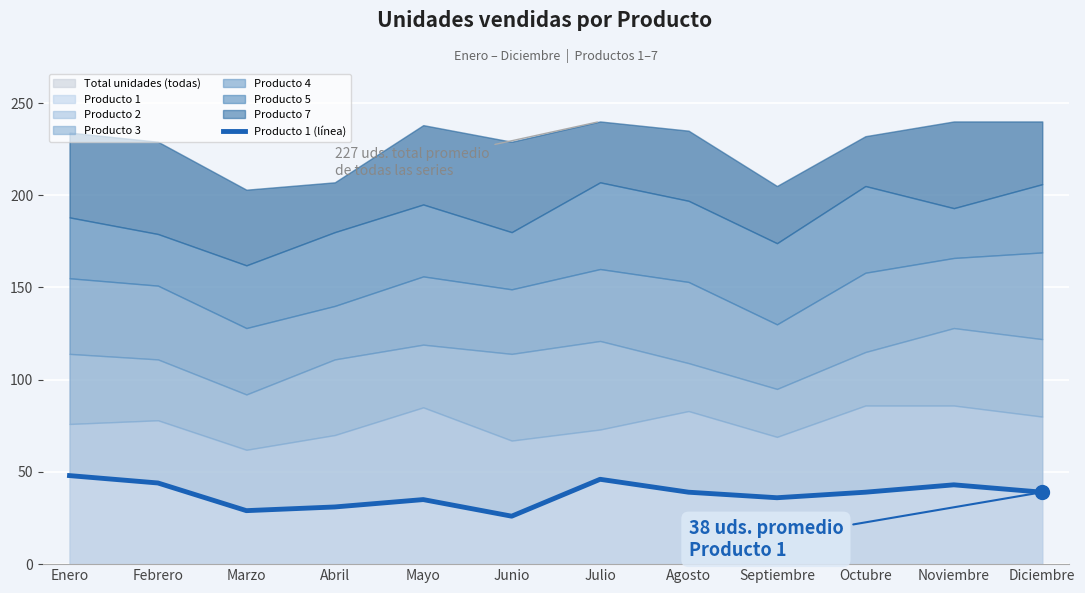

What is the change in value from Abril to Noviembre?

+12